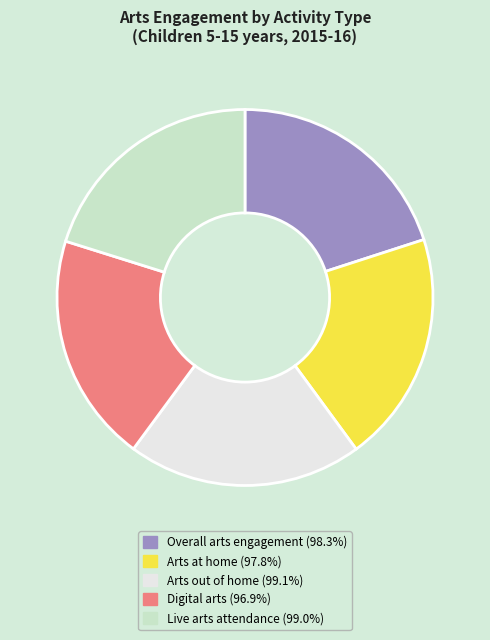

Approximately how many times larger is the value at Digital arts (96.9%) compared to Arts out of home (99.1%)?

1.0